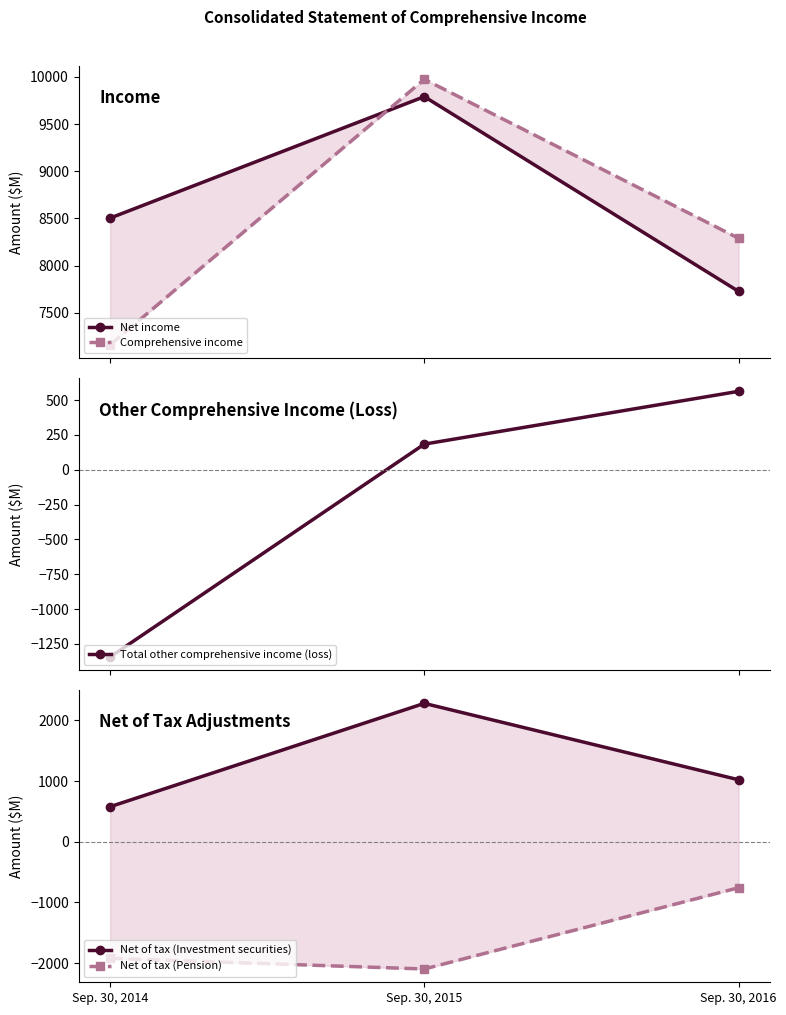

Which series changed the most between Sep. 30, 2014 and Sep. 30, 2016?

Total other comprehensive income (loss)